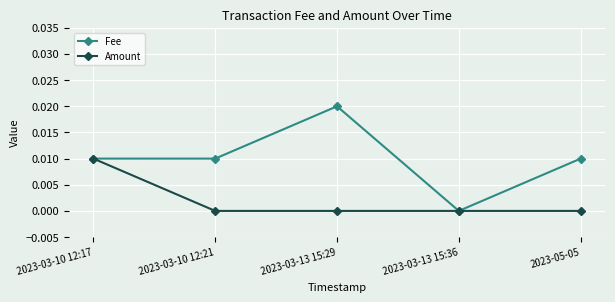

What position from the left is 2023-03-13 15:36?

4